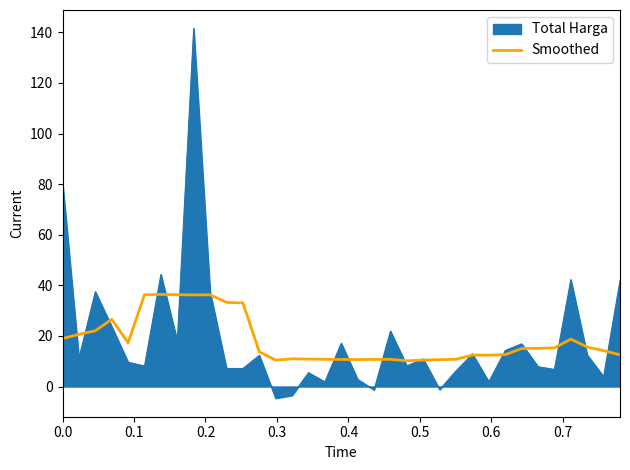

List the series in order of their peak value, highest first.

Total Harga, Smoothed